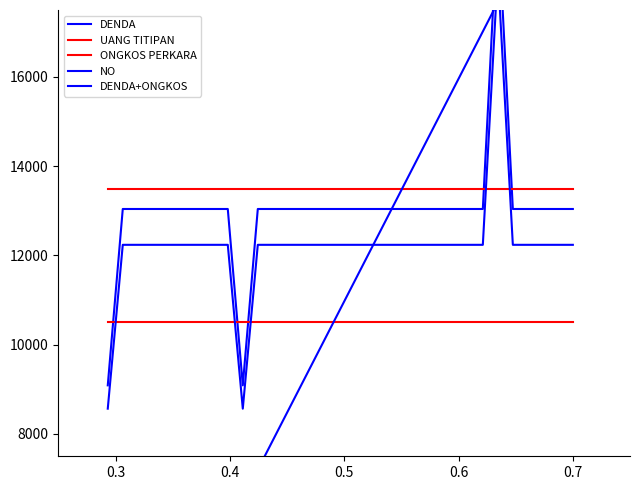

Which series has the largest total across all categories?

ONGKOS PERKARA